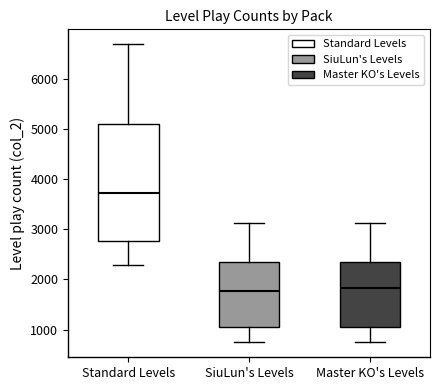

Comparing the boxes themselves (not the whiskers), which one is the tallest?

Standard Levels